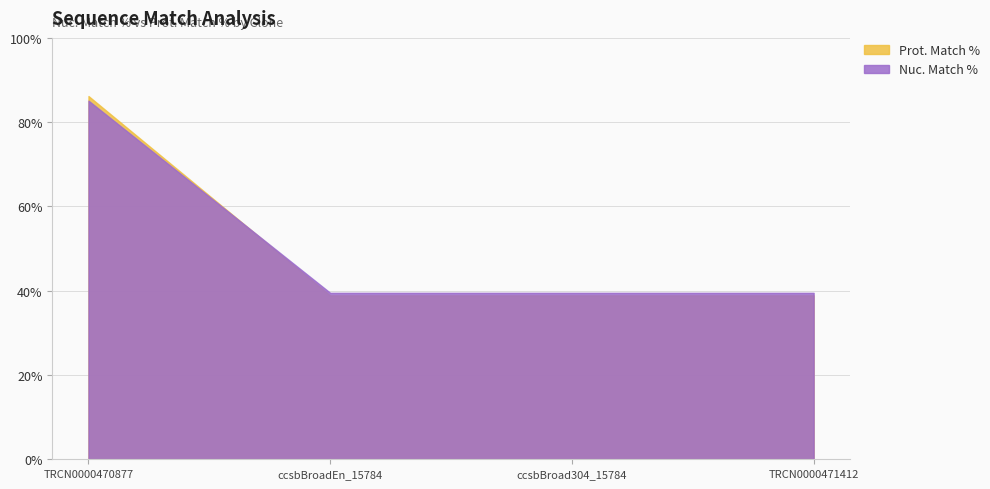

What is the difference between the maximum and minimum values in the Prot. Match % series?

47.3